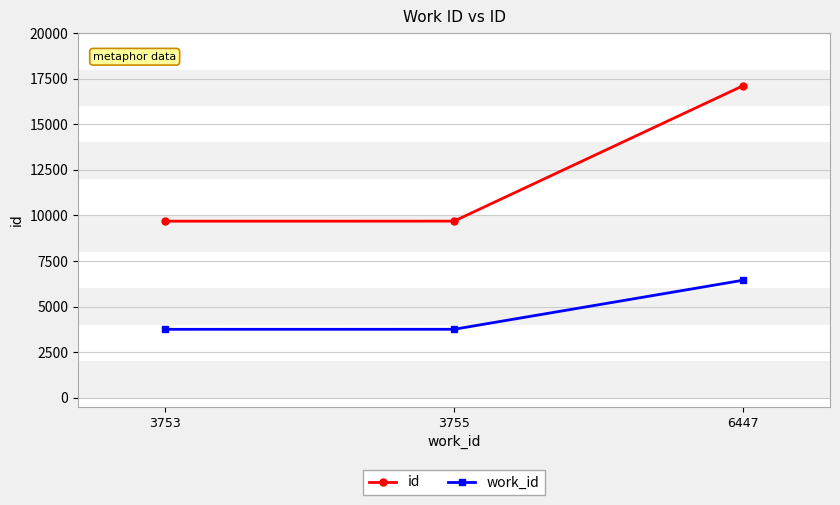

How many lines are shown in the chart?

2